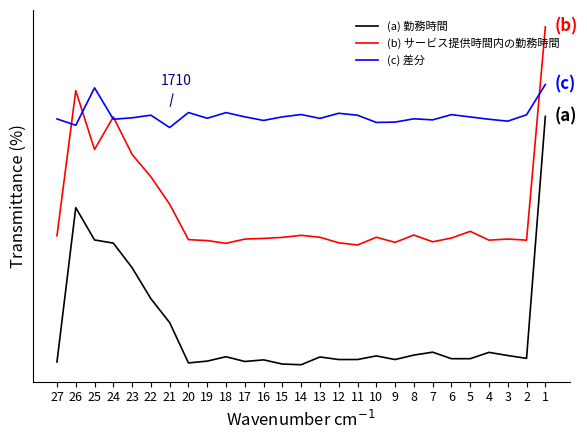

True or false: (a) 勤務時間 has more than 0 points higher than both neighbors.

True